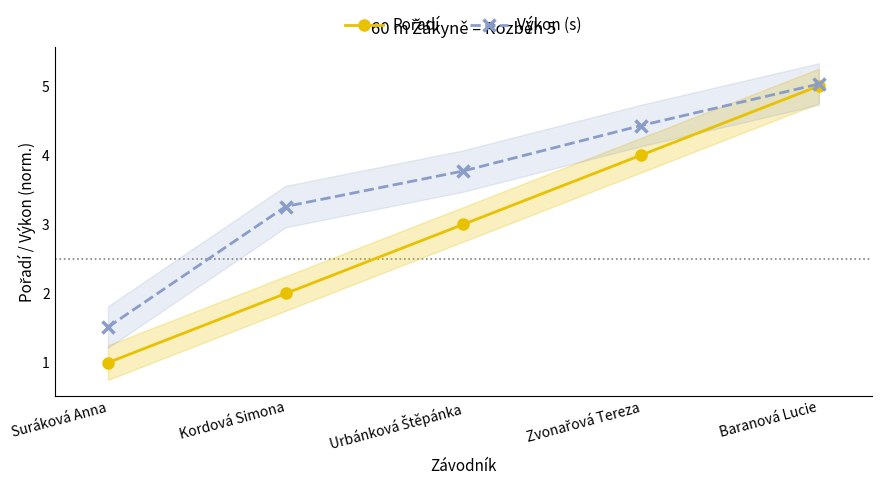

True or false: Výkon (s) has more than 2 interior local peaks.

False